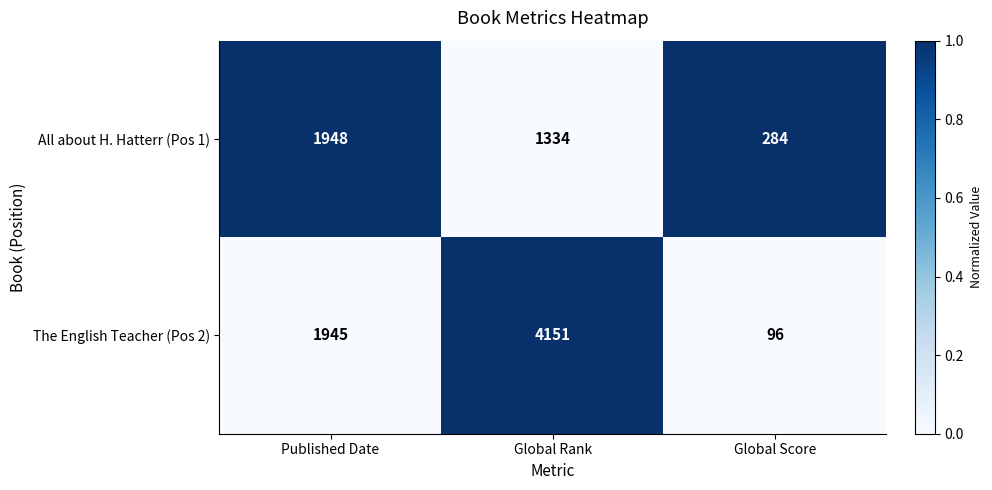

How many categories are shown in the chart?

3